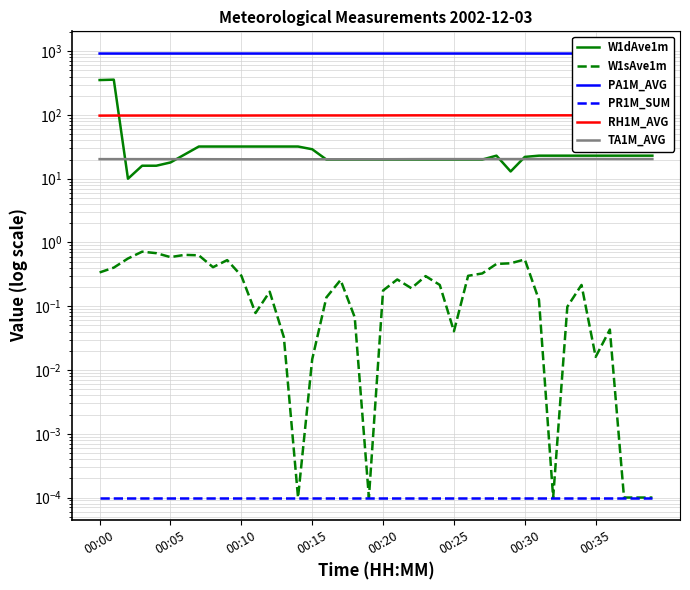

The value of TA1M_AVG at 31 is 31.4. True or false?

False